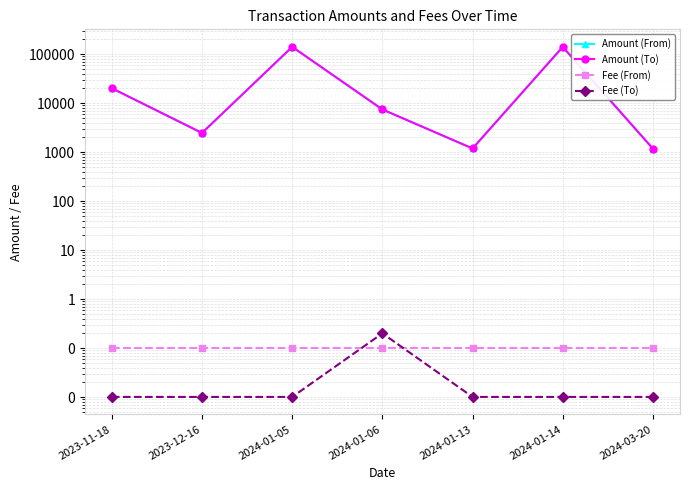

Which series has the widest spread of values?

Amount (From)